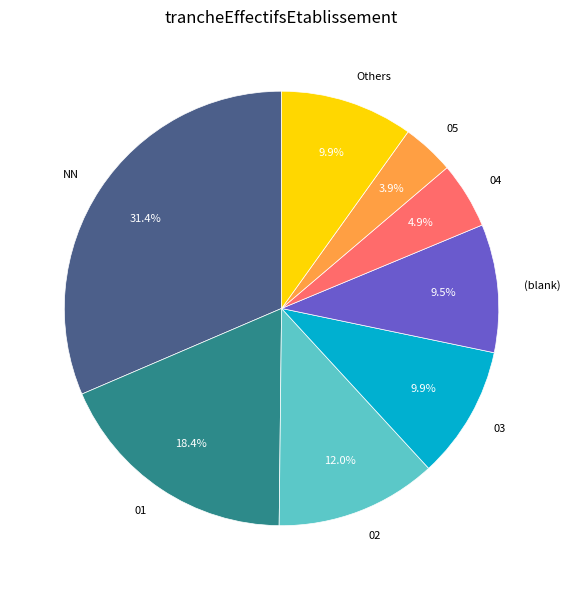

To the nearest percent, what portion does 02 represent?

12%